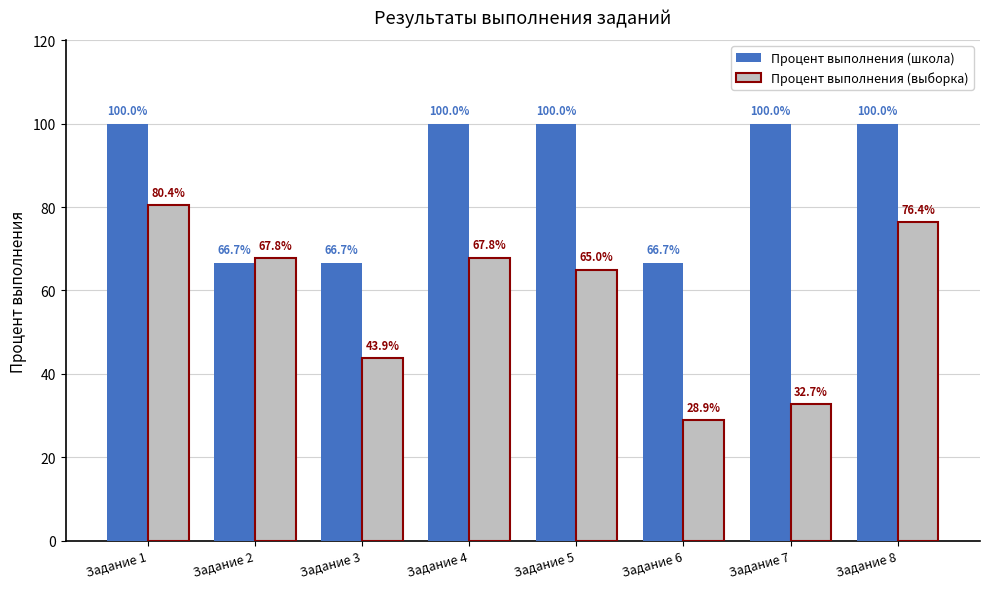

Which series has the largest range (max minus min)?

Процент выполнения (выборка)